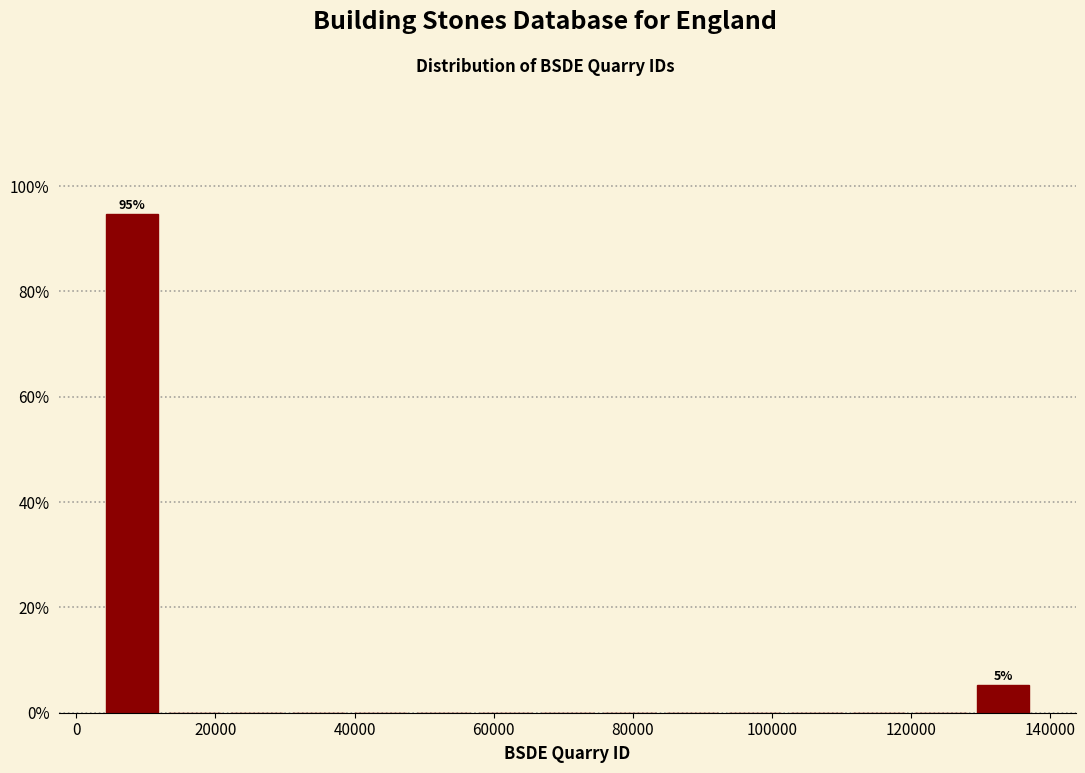

Over which range of the x-axis is the bar tallest?

4000 to 12000